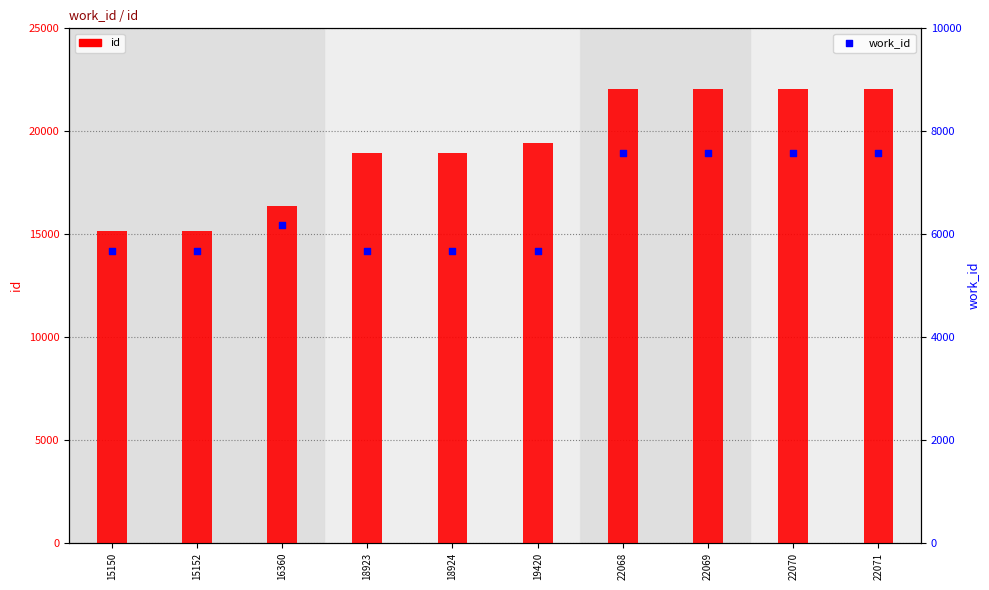

Which series has the largest total across all categories?

id